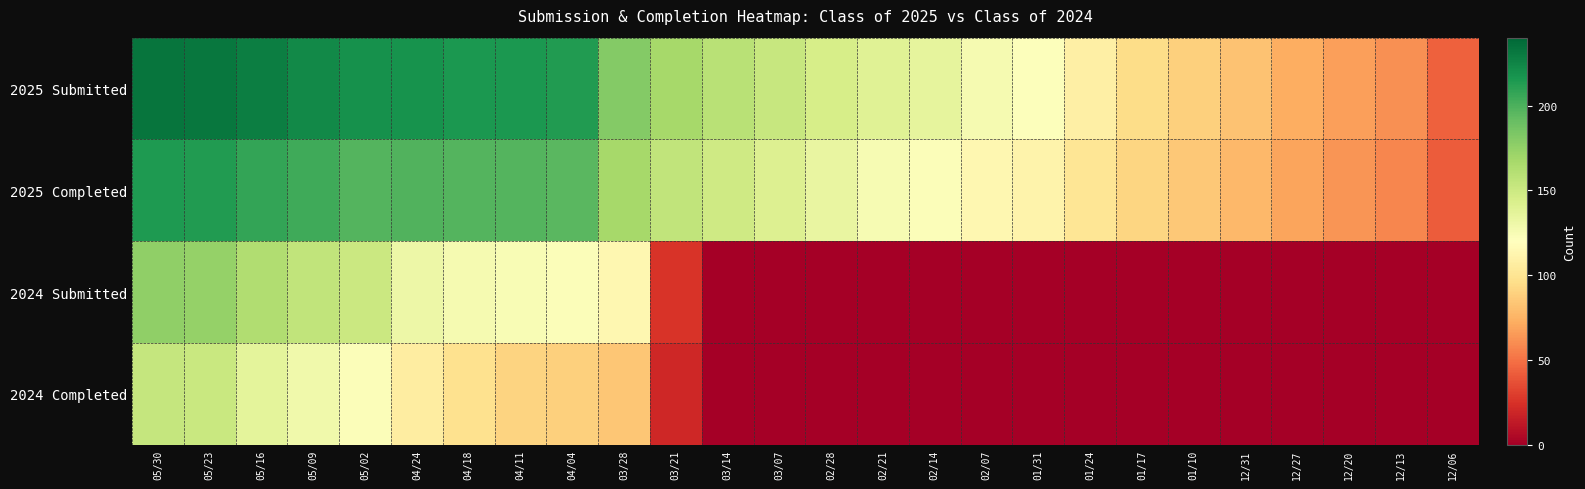

How many distinct data groups are displayed?

4